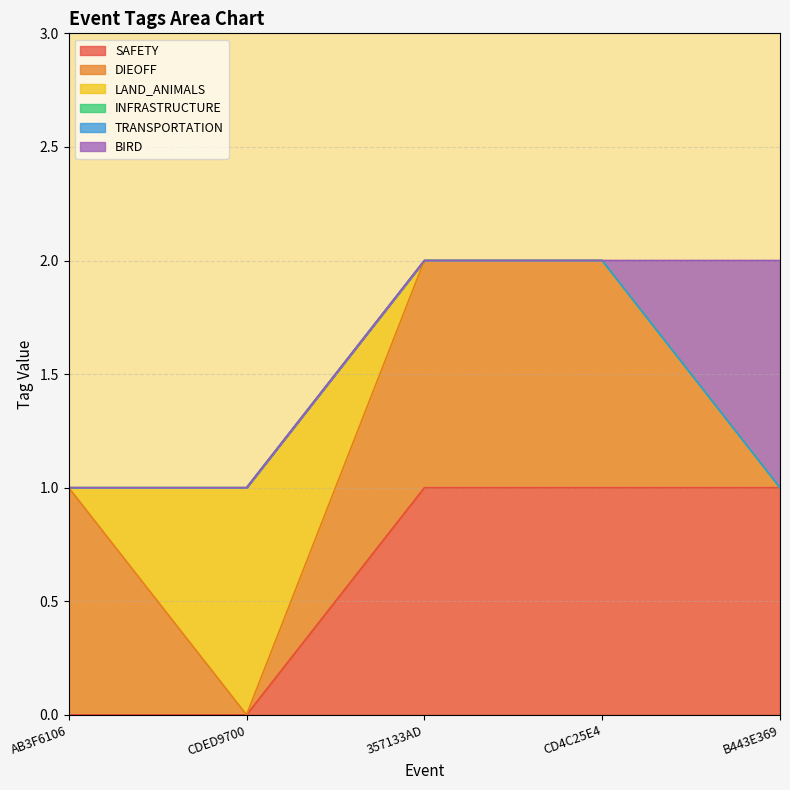

What is the label of the 2nd point from the left?

CDED9700